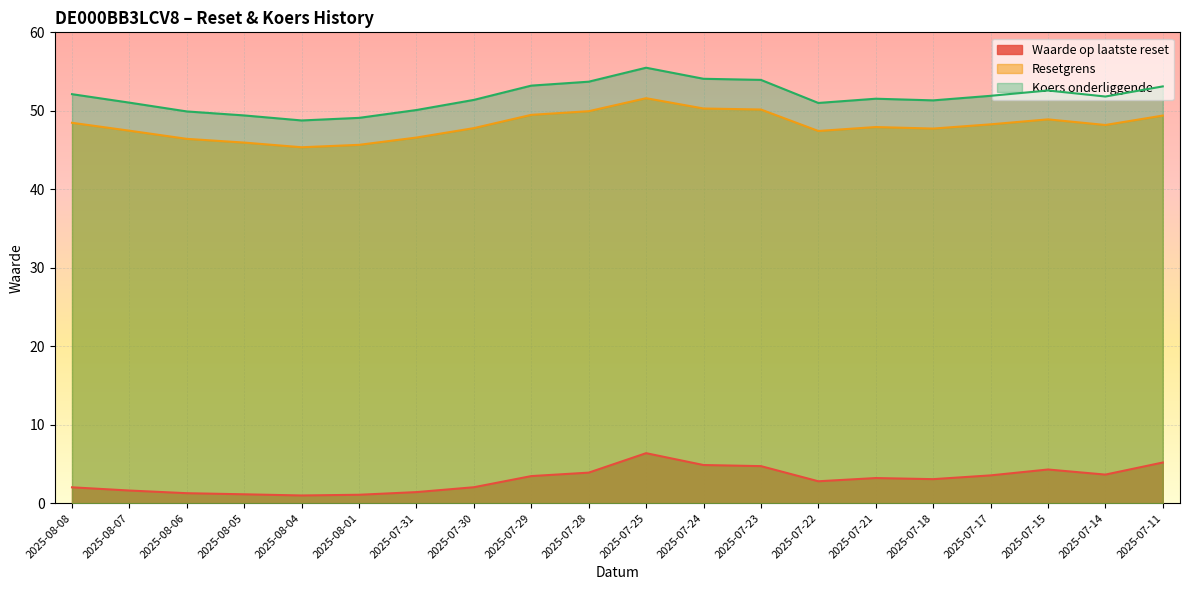

In Resetgrens, how many points are lower than both neighbors (excluding endpoints)?

4